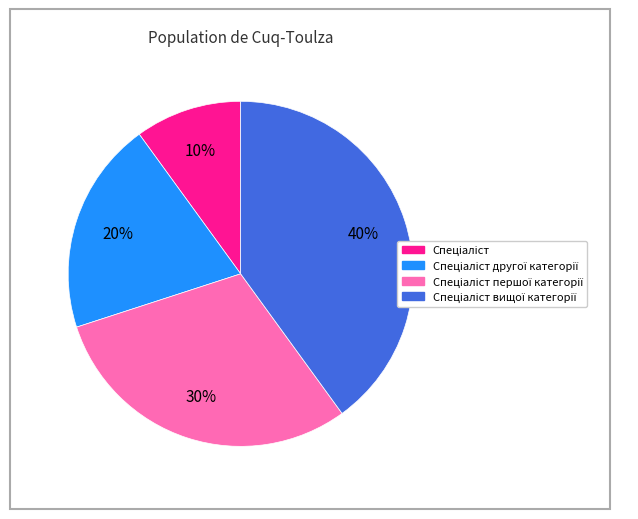

Does any single category account for the majority?

No